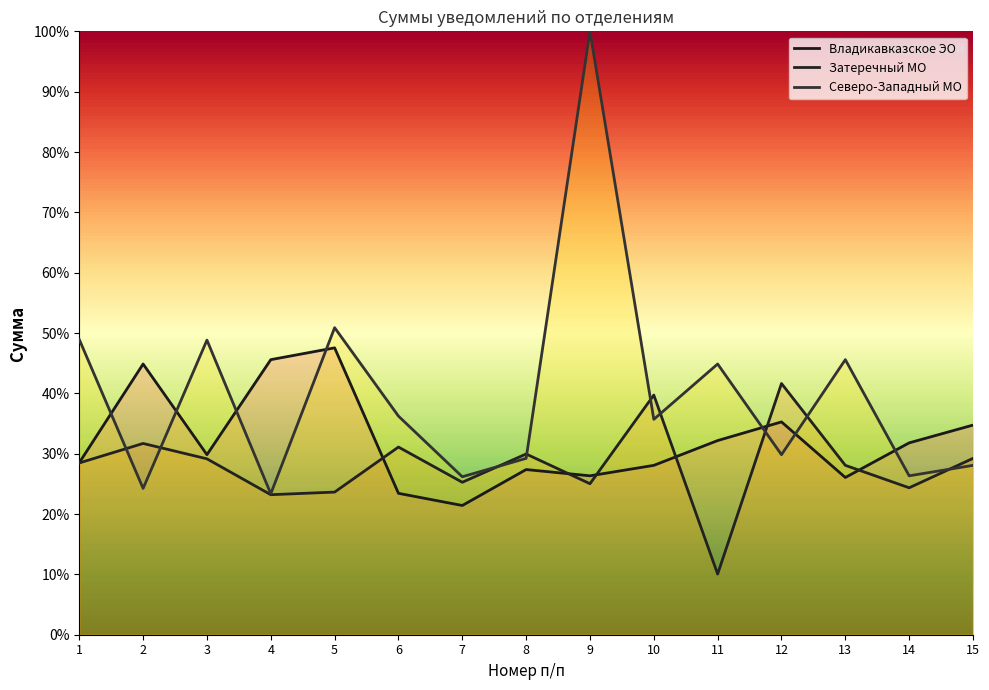

What is the total value across all series at 9?

1.5